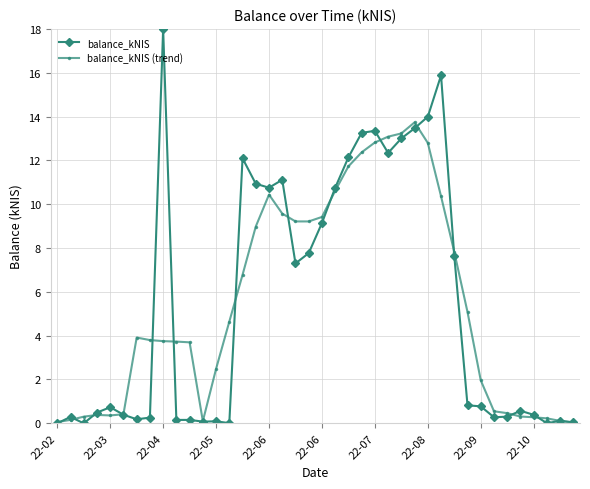

True or false: balance_kNIS (trend) has more than 1 interior local peaks.

True